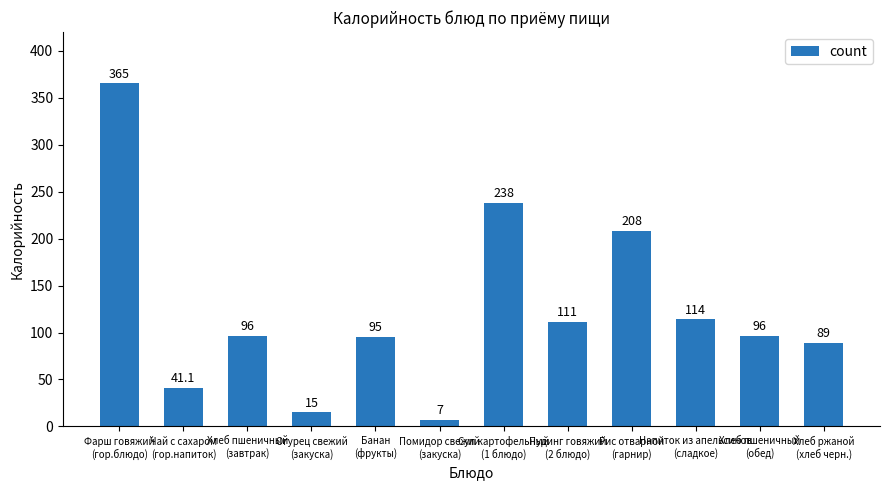

Approximately how many times larger is the value at Хлеб пшеничный
(завтрак) compared to Помидор свежий
(закуска)?

13.7